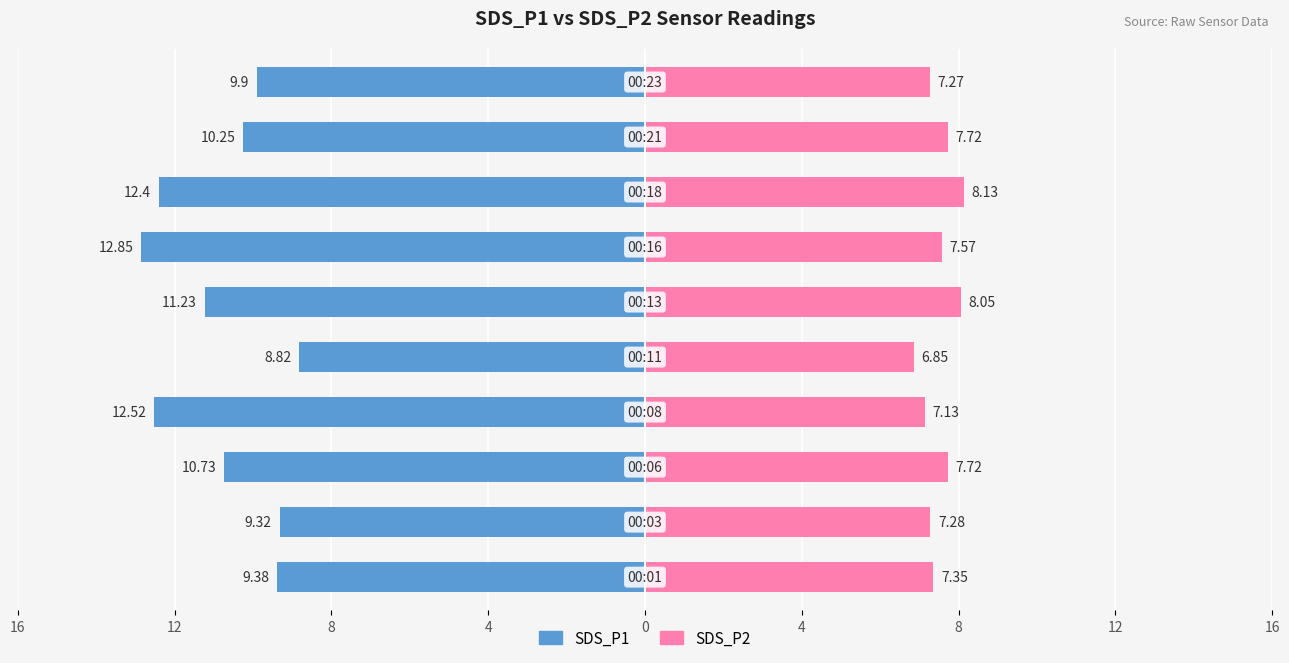

What is the average value of the SDS_P1 series?

-10.7